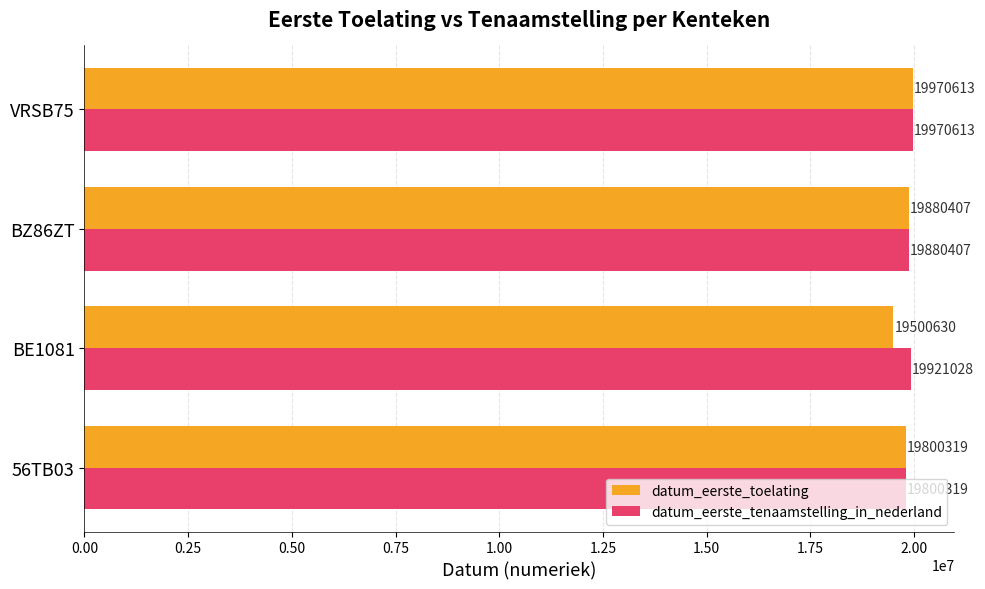

Count the number of data series in this chart.

2